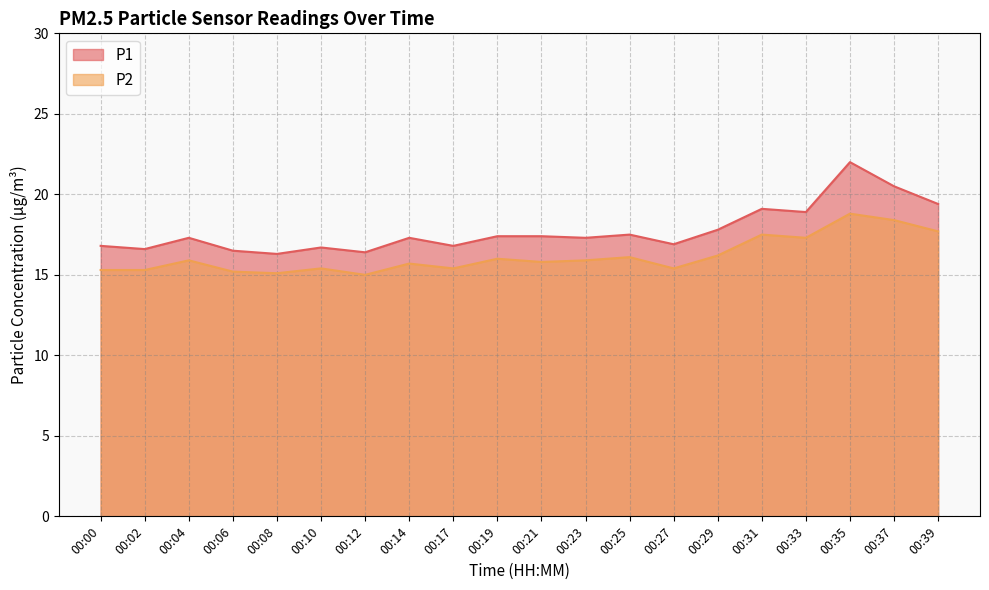

Reading left to right, what are all the values shown in this chart?

P1: 16.8	16.6	17.3	16.5	16.3	16.7	16.4	17.3	16.8	17.4	17.4	17.3	17.5	16.9	17.8	19.1	18.9	22.0	20.5	19.4
P2: 15.3	15.3	15.9	15.2	15.1	15.4	15.0	15.7	15.4	16.0	15.8	15.9	16.1	15.4	16.2	17.5	17.3	18.8	18.4	17.7